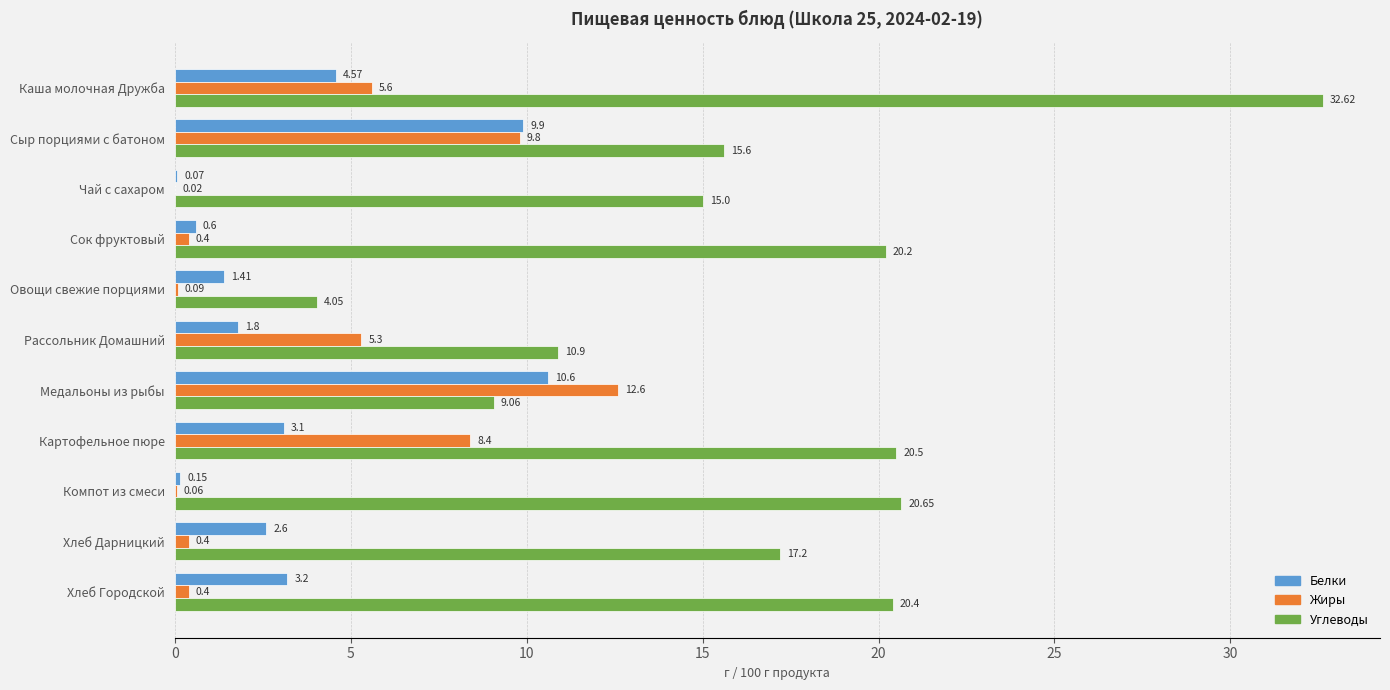

Which series changed the most between Сок фруктовый and Медальоны из рыбы?

Жиры